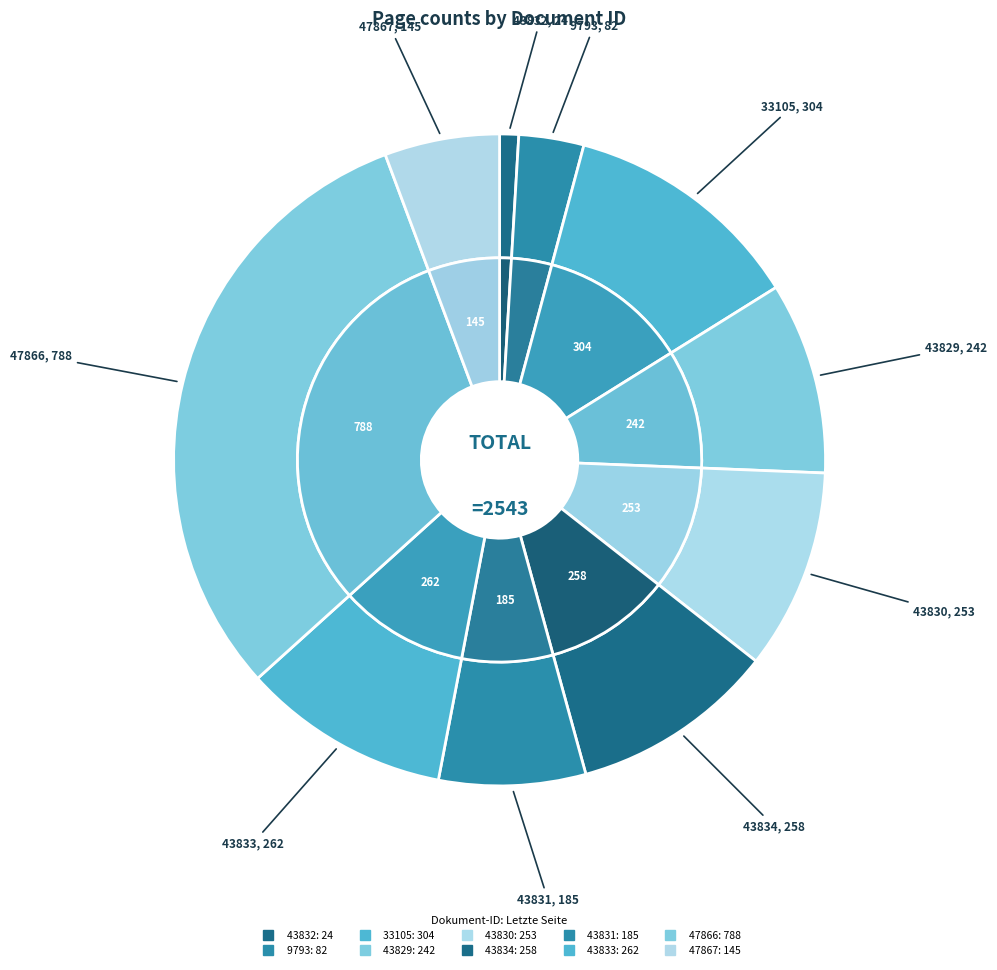

To the nearest percent, what portion does OPUS4-43830 represent?

10%